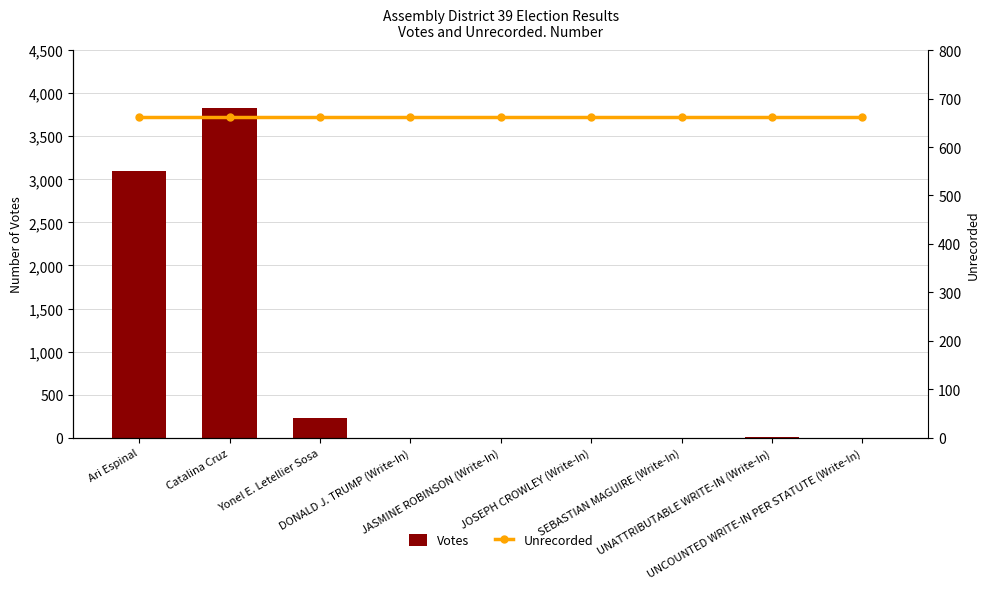

What is the label of the 3rd bar from the right?

SEBASTIAN MAGUIRE (Write-In)